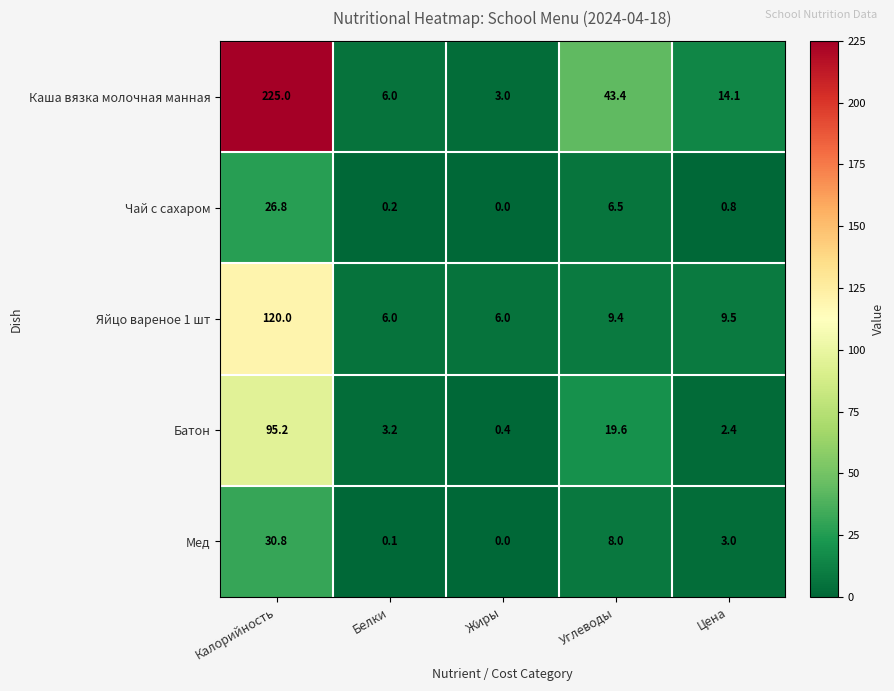

At which label is Батон closest to 47?

Углеводы